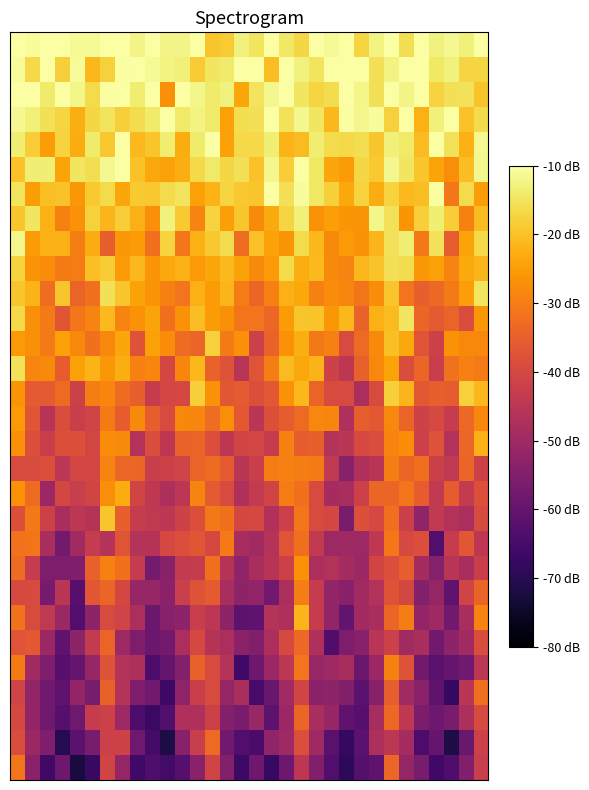

At which category is the sum across all series the highest?

25